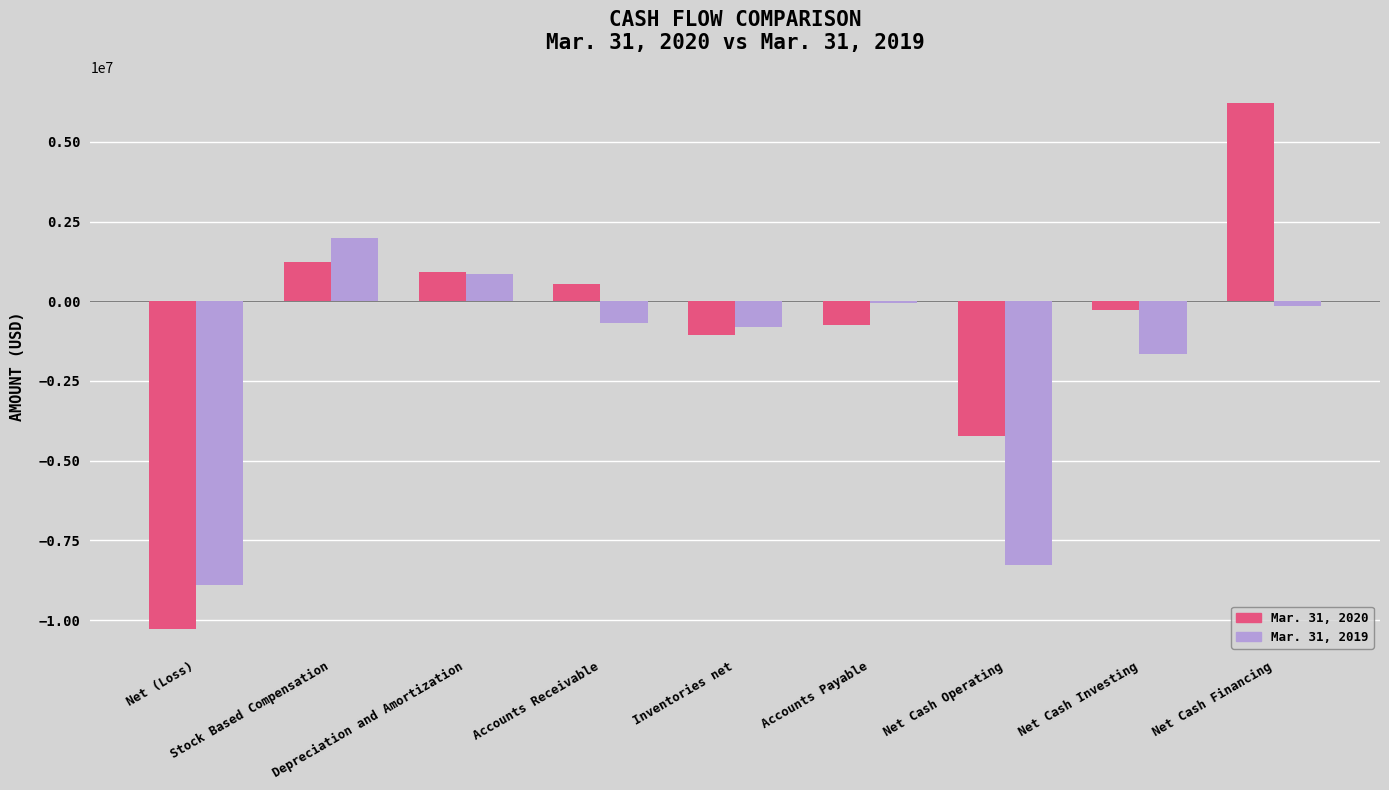

The value of Mar. 31, 2019 at Net Cash Investing is -2517036. True or false?

False